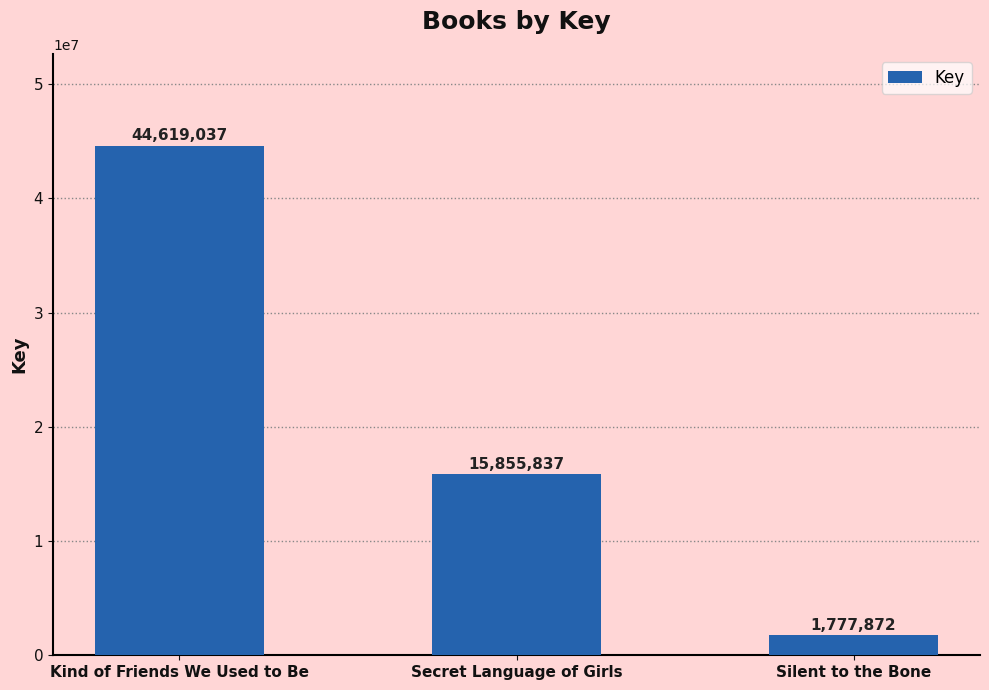

What is the sum of the values at Secret Language of Girls and Silent to the Bone?

17633709